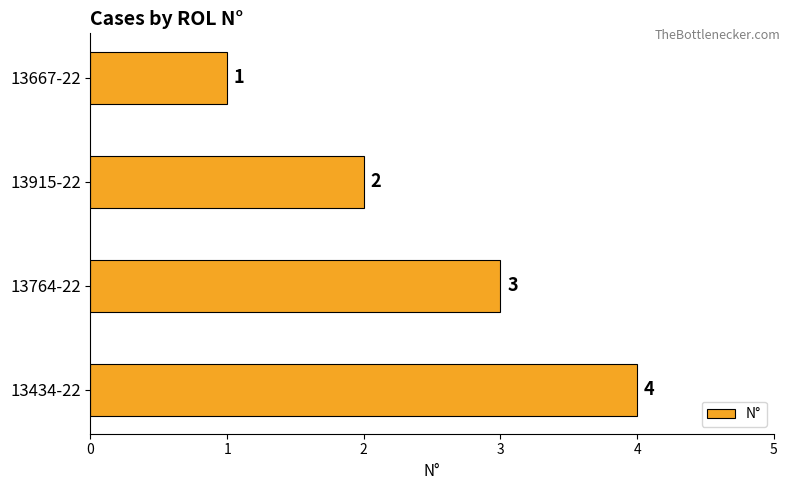

List the labels in order of value, smallest first.

13667-22, 13915-22, 13764-22, 13434-22